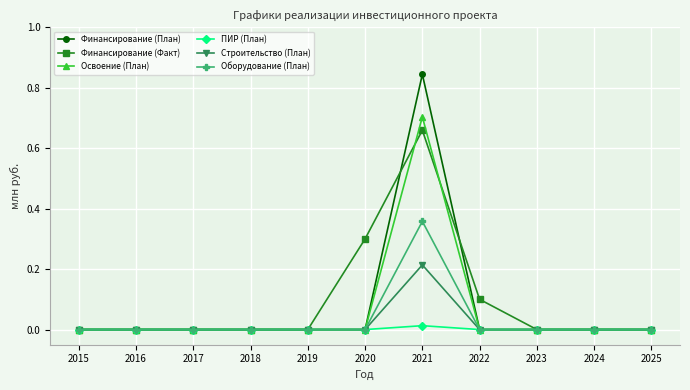

Which series has the widest spread of values?

Финансирование (План)